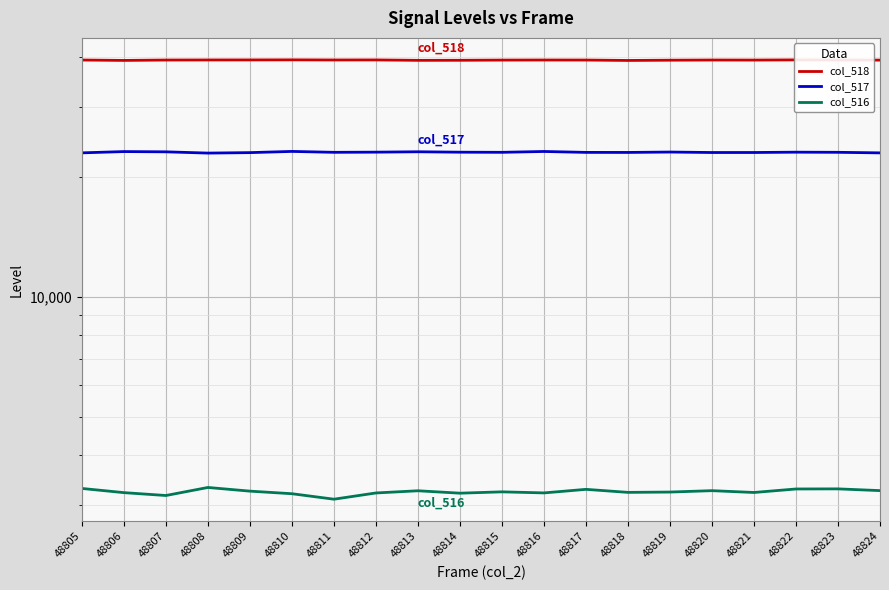

Reading left to right, what are all the values shown in this chart?

col_518: 48805=39262	48806=39171	48807=39258	48808=39274	48809=39282	48810=39299	48811=39270	48812=39282	48813=39189	48814=39203	48815=39247	48816=39263	48817=39255	48818=39163	48819=39222	48820=39261	48821=39249	48822=39291	48823=39261	48824=39244
col_517: 48805=22967	48806=23137	48807=23103	48808=22936	48809=22998	48810=23158	48811=23038	48812=23060	48813=23111	48814=23055	48815=23038	48816=23150	48817=23029	48818=23022	48819=23075	48820=23012	48821=23014	48822=23057	48823=23039	48824=22964
col_516: 48805=3306	48806=3227	48807=3174	48808=3325	48809=3255	48810=3207	48811=3107	48812=3221	48813=3262	48814=3217	48815=3242	48816=3222	48817=3289	48818=3232	48819=3238	48820=3264	48821=3230	48822=3296	48823=3298	48824=3265